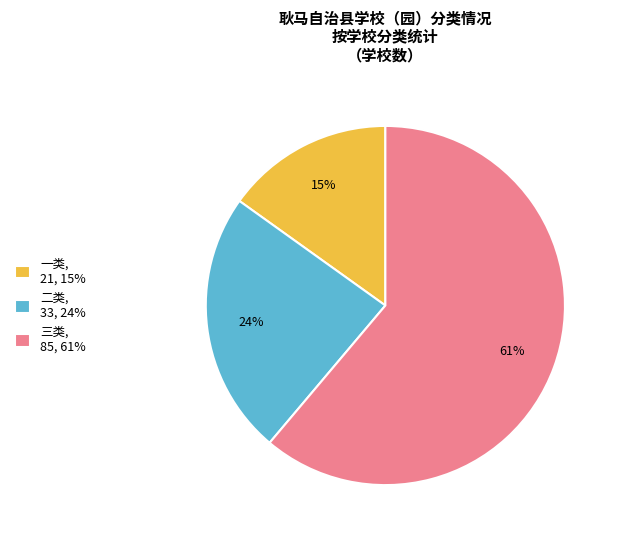

Which slice is the largest?

三类